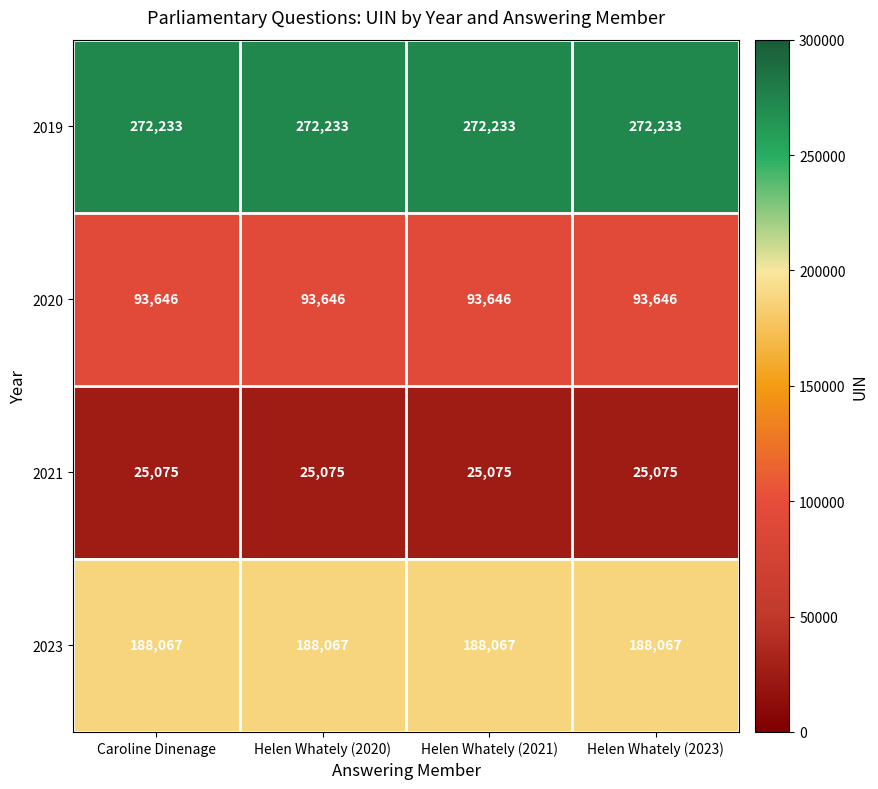

True or false: 2019 has a value of 272233 at Helen Whately (2023).

True